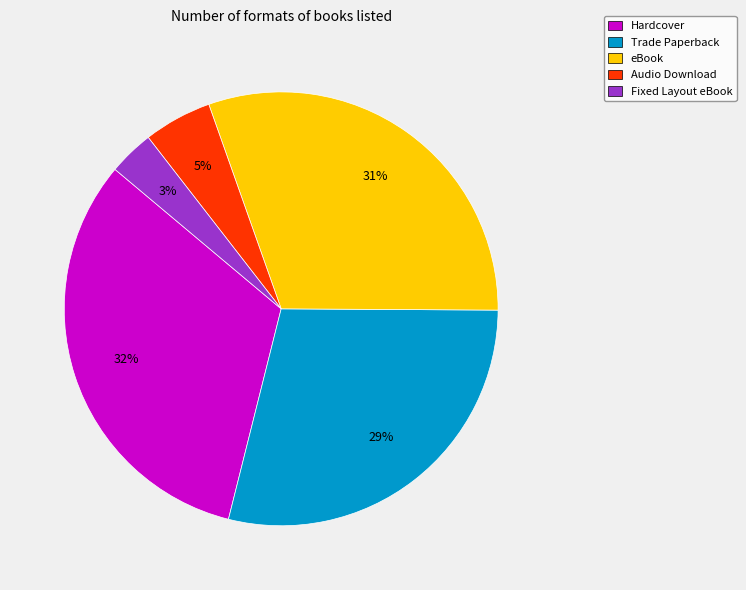

What is the largest slice in the pie chart?

Hardcover